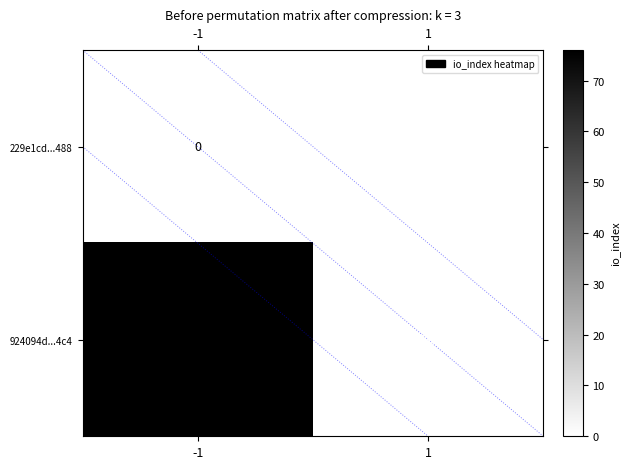

Is it true that 924094d...4c4 equals 32 at 1?

False